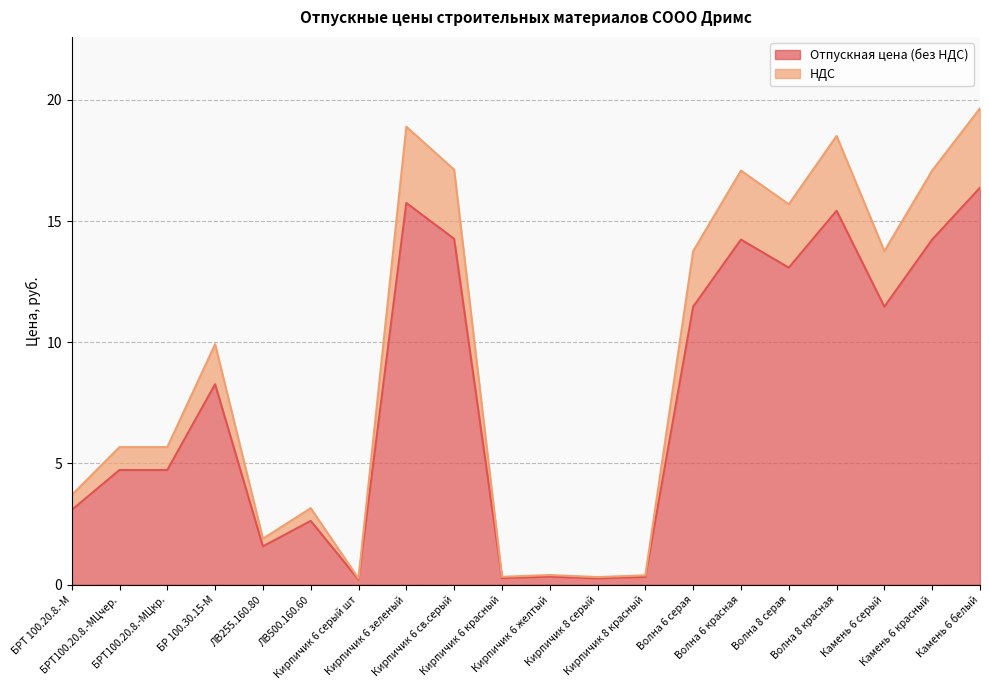

What is the total value across all series at Камень 6 красный?

17.1